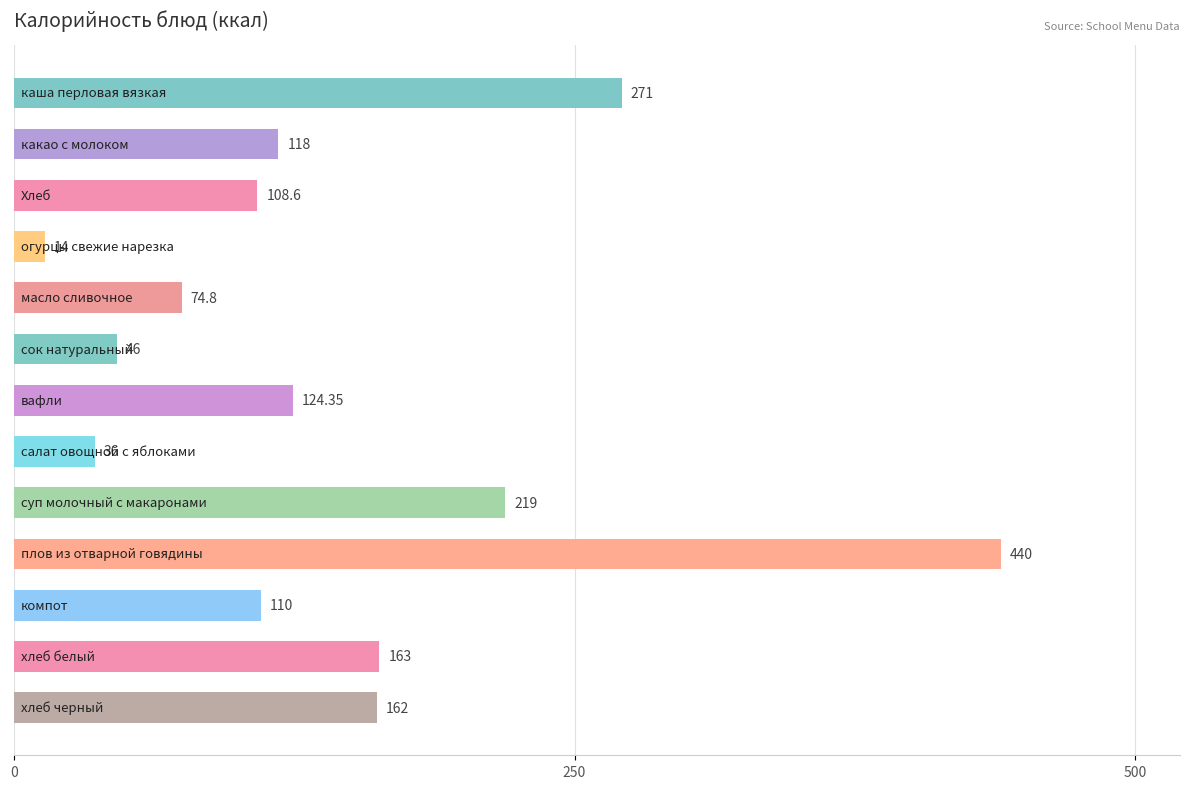

What is the difference between the maximum and minimum values?

426.0